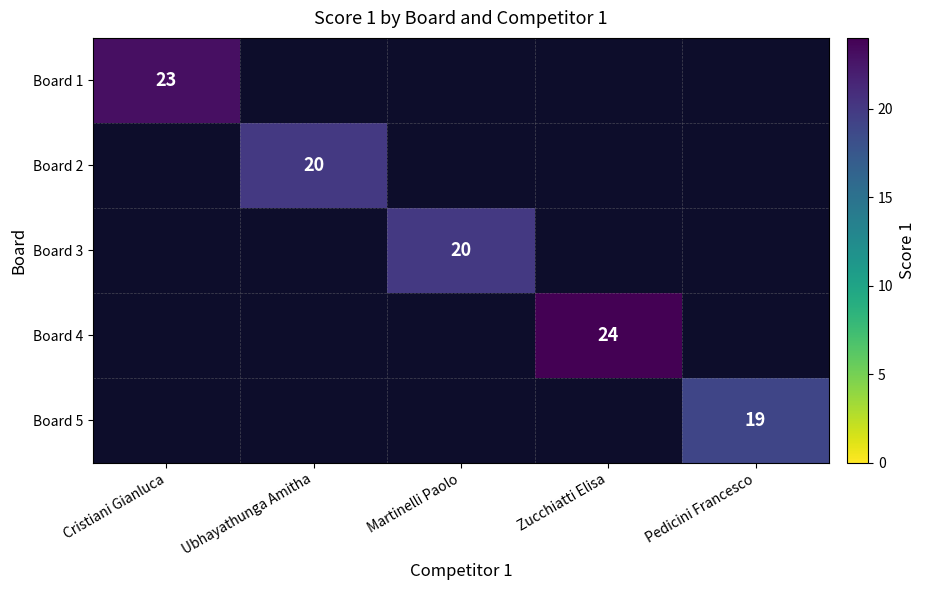

True or false: Board 4 has a value of 24 at Zucchiatti Elisa.

True